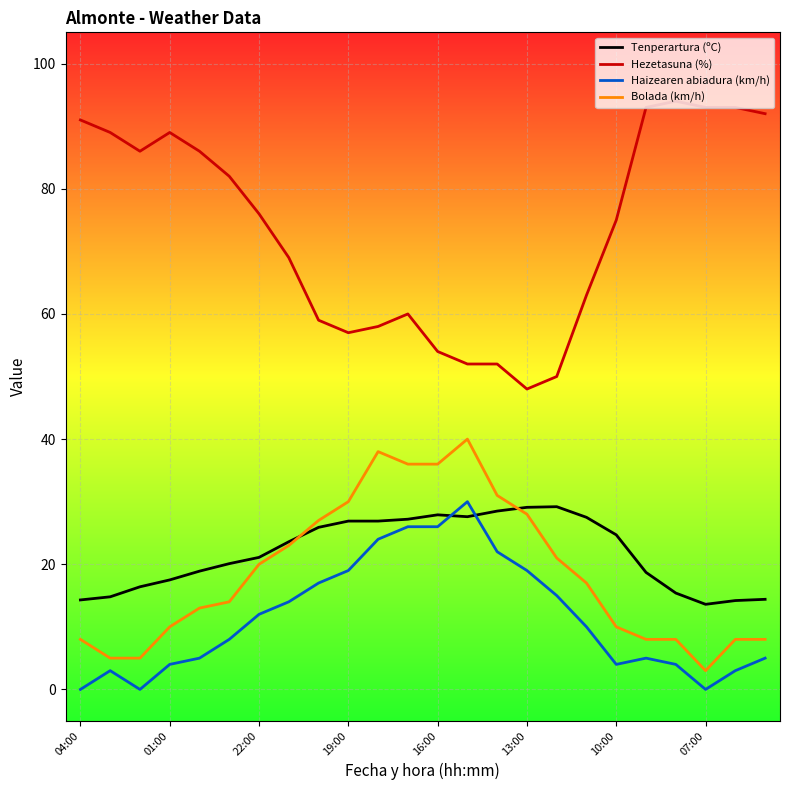

What is the maximum value for Tenperartura (ºC)?

29.2